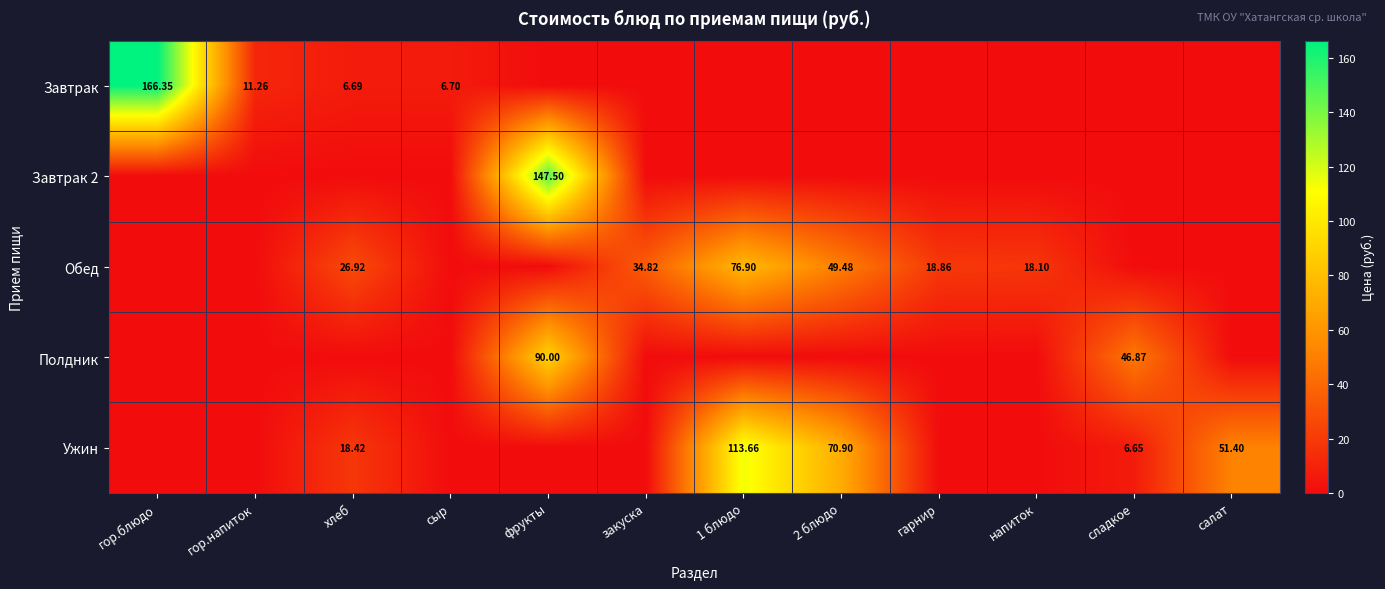

List the labels in order of Завтрак value, smallest first.

фрукты, закуска, 1 блюдо, 2 блюдо, гарнир, напиток, сладкое, салат, хлеб, сыр, гор.напиток, гор.блюдо